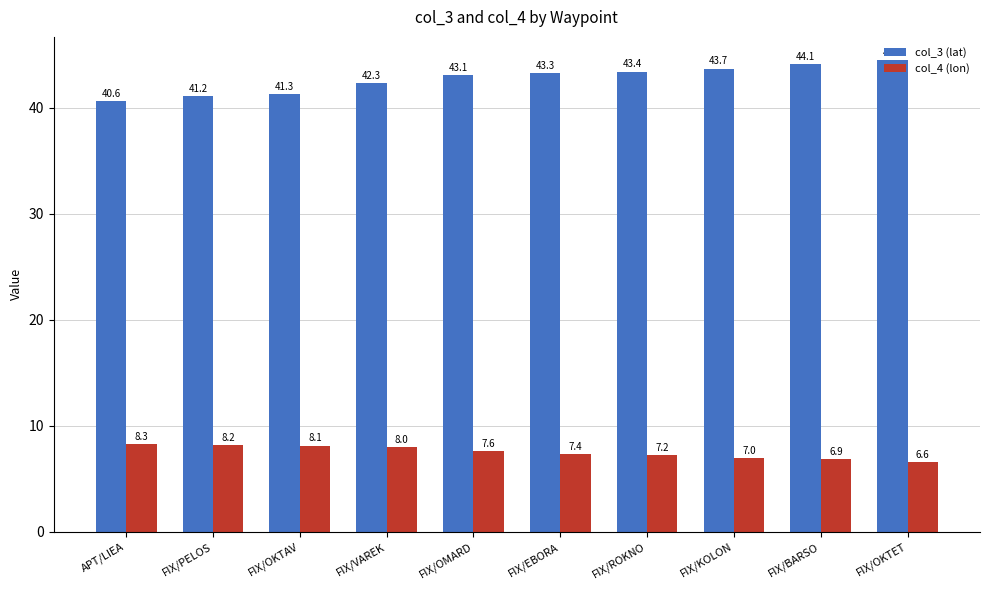

Between FIX/BARSO and FIX/OKTET, which series saw the biggest shift?

col_3 (lat)